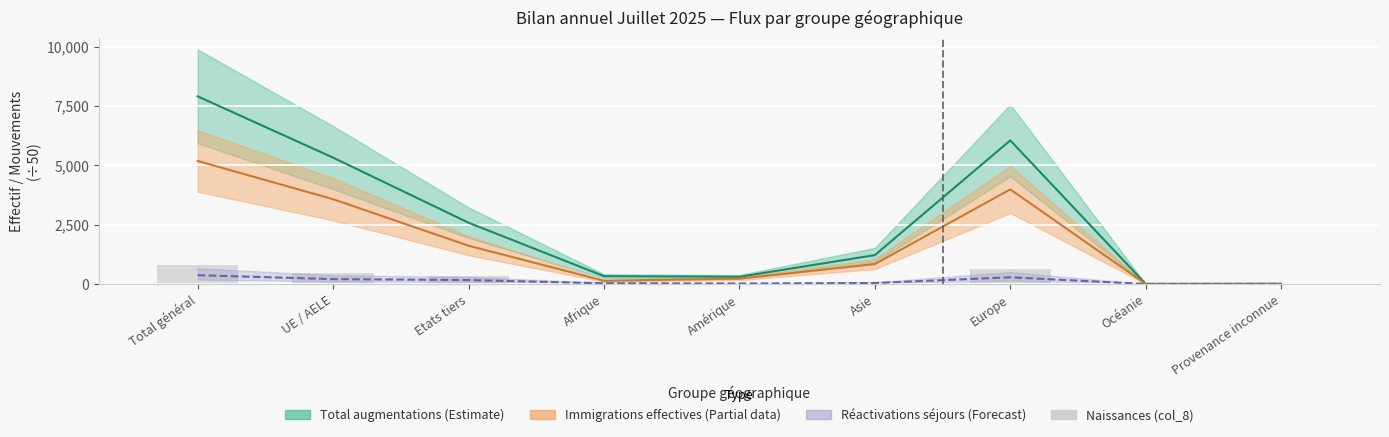

The chart shows a value of 9.1 at UE / AELE. True or false?

True